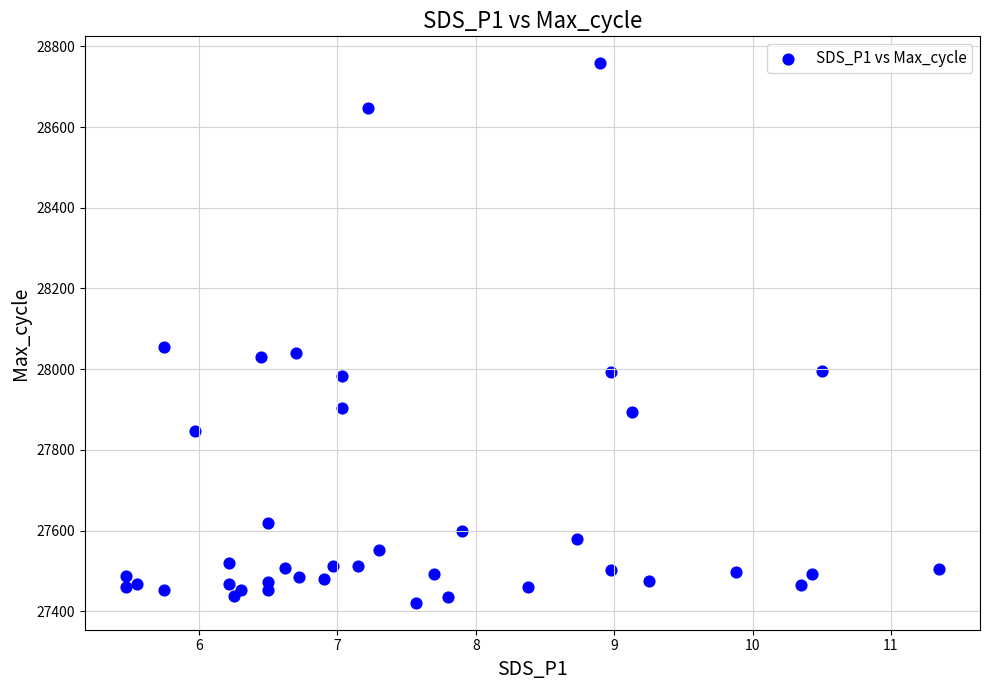

What is the range of Y values (max minus min)?

1337